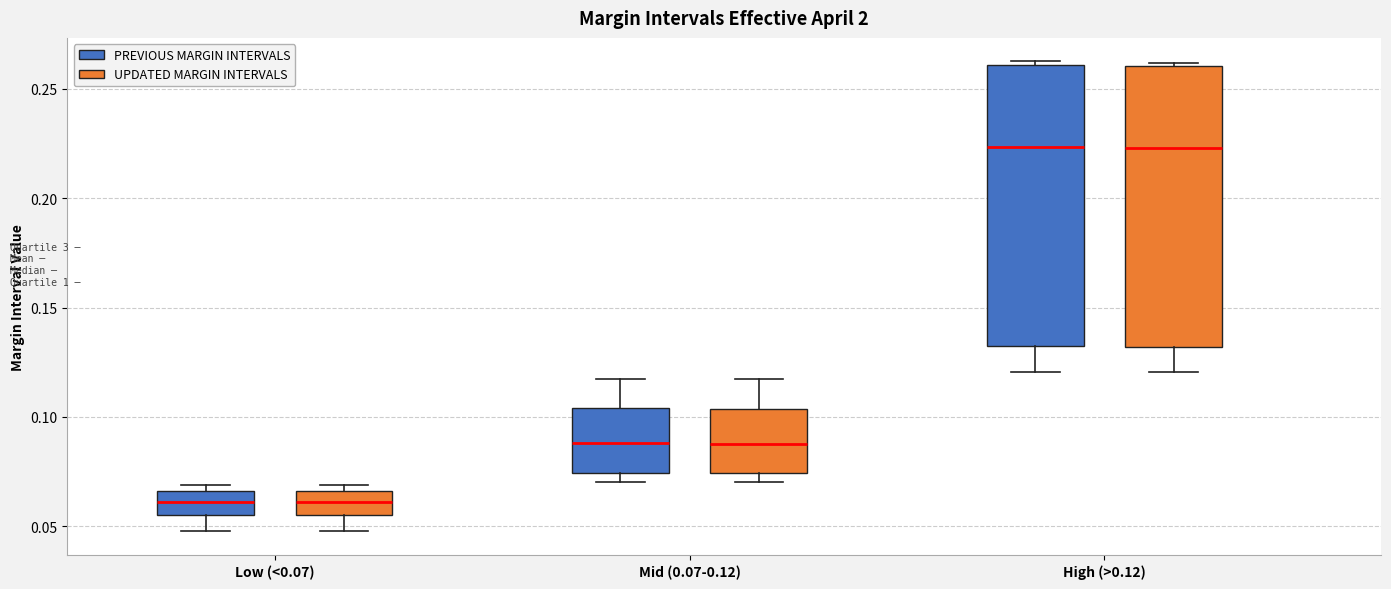

Reading left to right, read every box against the y-axis: the position of its median line, the range the box covers, and the ends of its whiskers. The values are not printed on the chart, so give them approximately, as read against the axis.

Low (<0.07) (PREVIOUS MARGIN INTERVALS): median 0.060, box 0.055 to 0.065, whiskers 0.050 to 0.070
Low (<0.07) (UPDATED MARGIN INTERVALS): median 0.060, box 0.055 to 0.065, whiskers 0.050 to 0.070
Mid (0.07-0.12) (PREVIOUS MARGIN INTERVALS): median 0.090, box 0.075 to 0.105, whiskers 0.070 to 0.115
Mid (0.07-0.12) (UPDATED MARGIN INTERVALS): median 0.090, box 0.075 to 0.105, whiskers 0.070 to 0.115
High (>0.12) (PREVIOUS MARGIN INTERVALS): median 0.225, box 0.130 to 0.260, whiskers 0.120 to 0.260
High (>0.12) (UPDATED MARGIN INTERVALS): median 0.225, box 0.130 to 0.260, whiskers 0.120 to 0.260